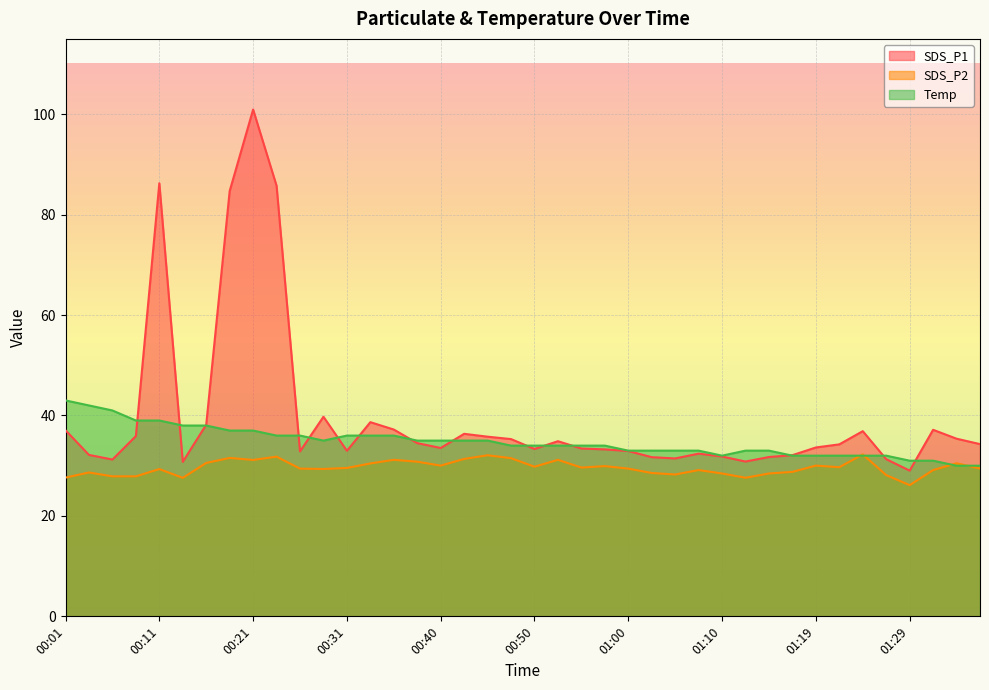

The value of SDS_P2 at 00:43 is 31.4. True or false?

True